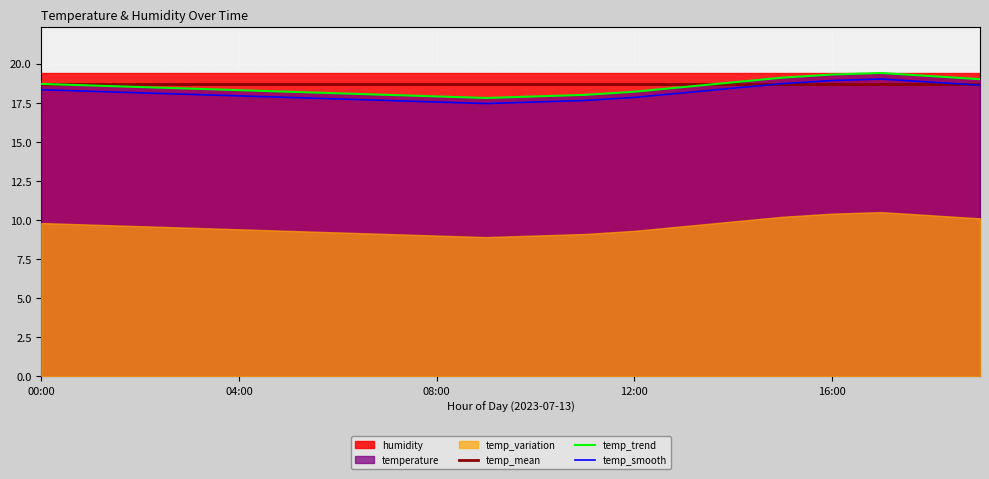

Is it true that temp_smooth equals 32.0 at 16:00?

False